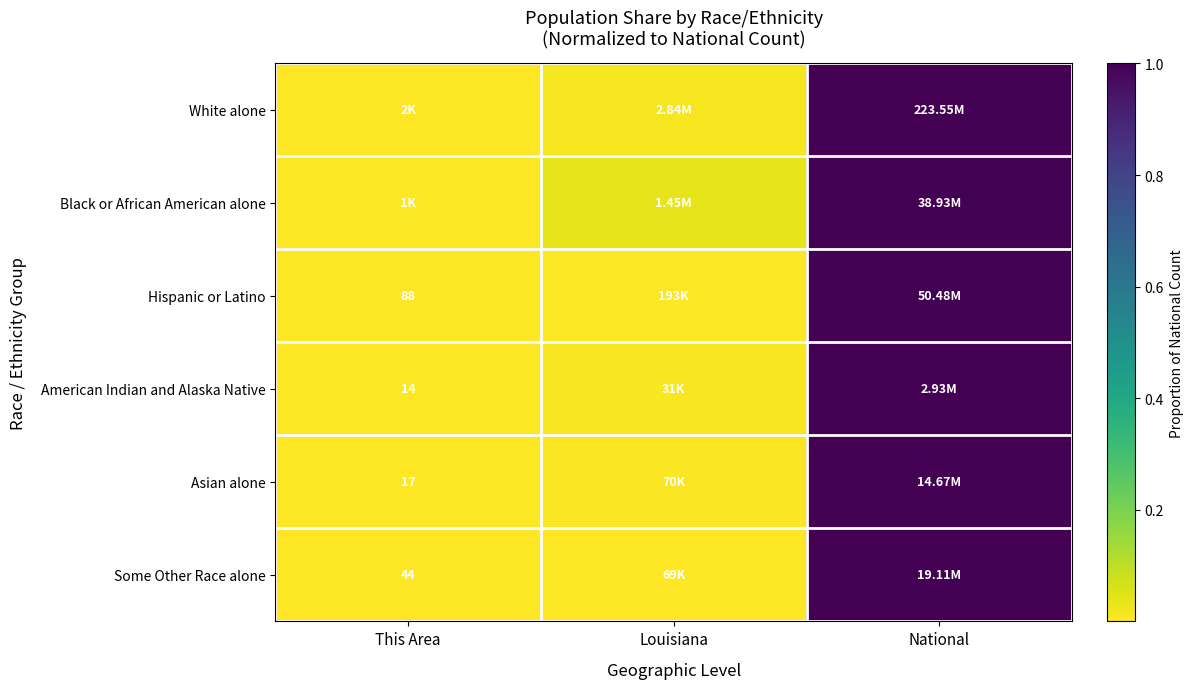

At which label does Some Other Race alone reach its minimum?

This Area